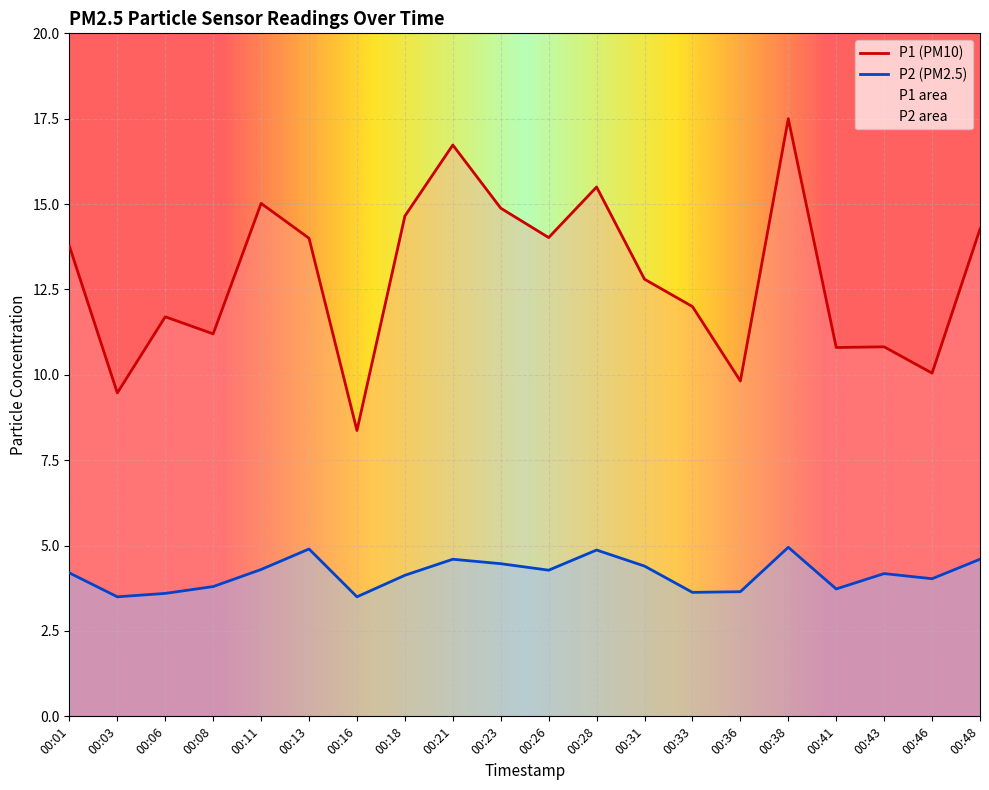

The value of P2 at 00:36 is 3.6. True or false?

True